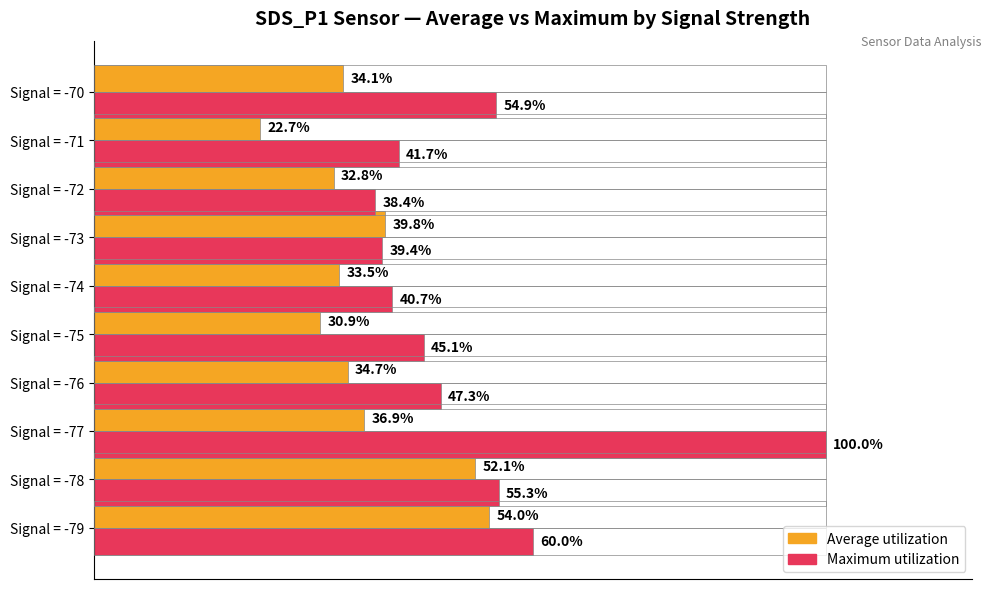

Which category has the lowest value across all series?

Signal = -71